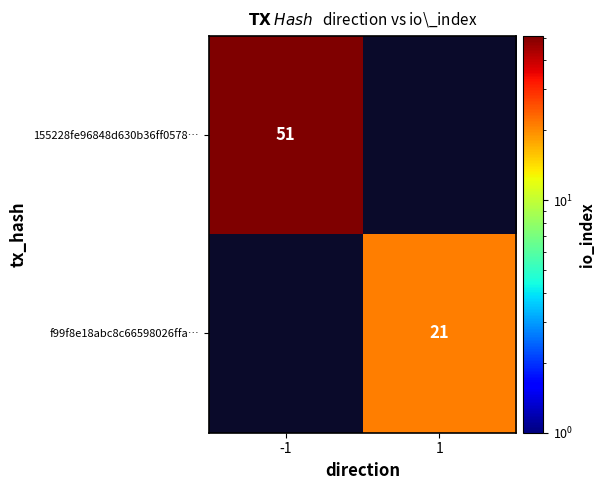

What is the greatest value displayed?

51.0